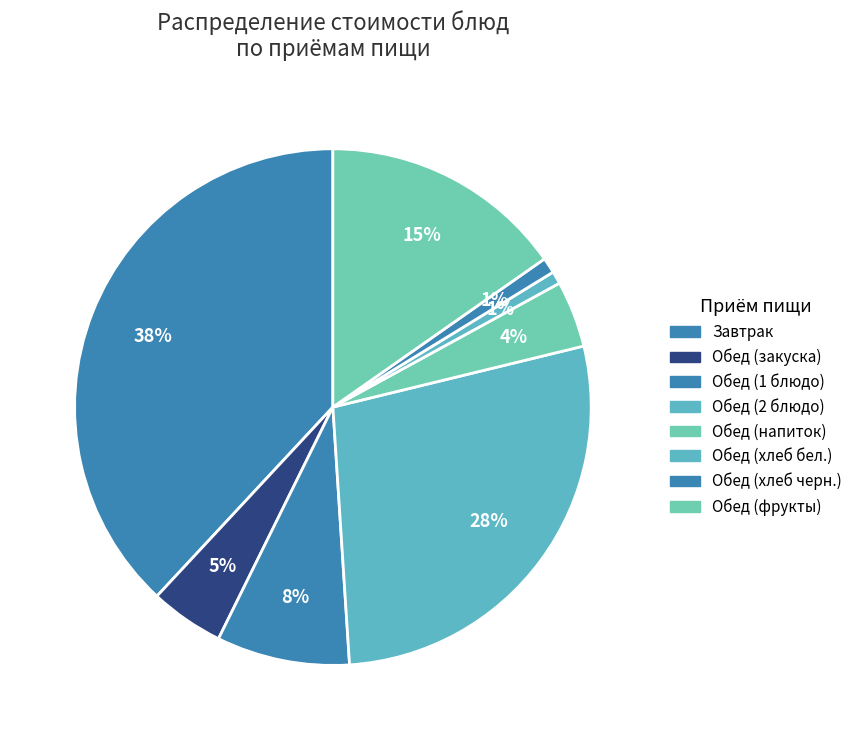

Count the number of slices in the pie.

8